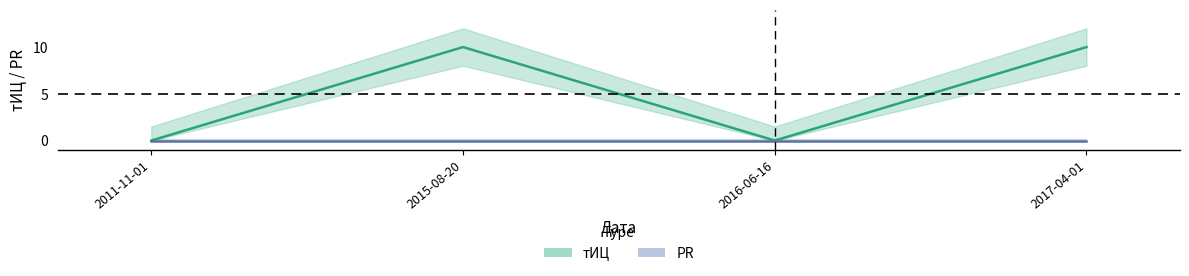

What position from the right is 2011-11-01?

4